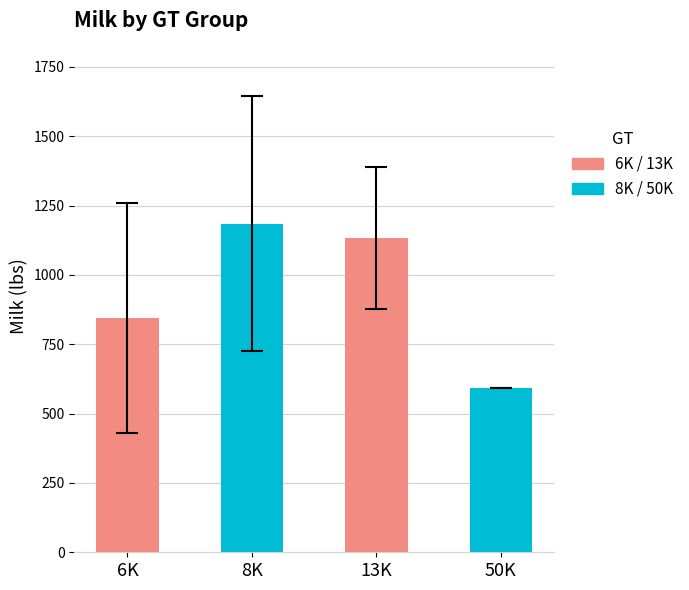

The 100 series shows 378 at 4. True or false?

False